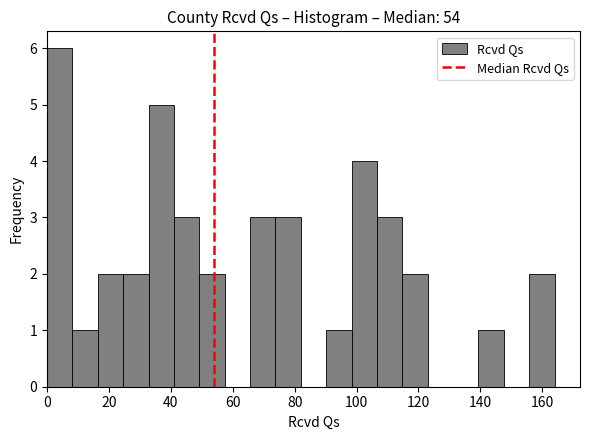

Over which range of the x-axis is the bar tallest?

0.0 to 8.2